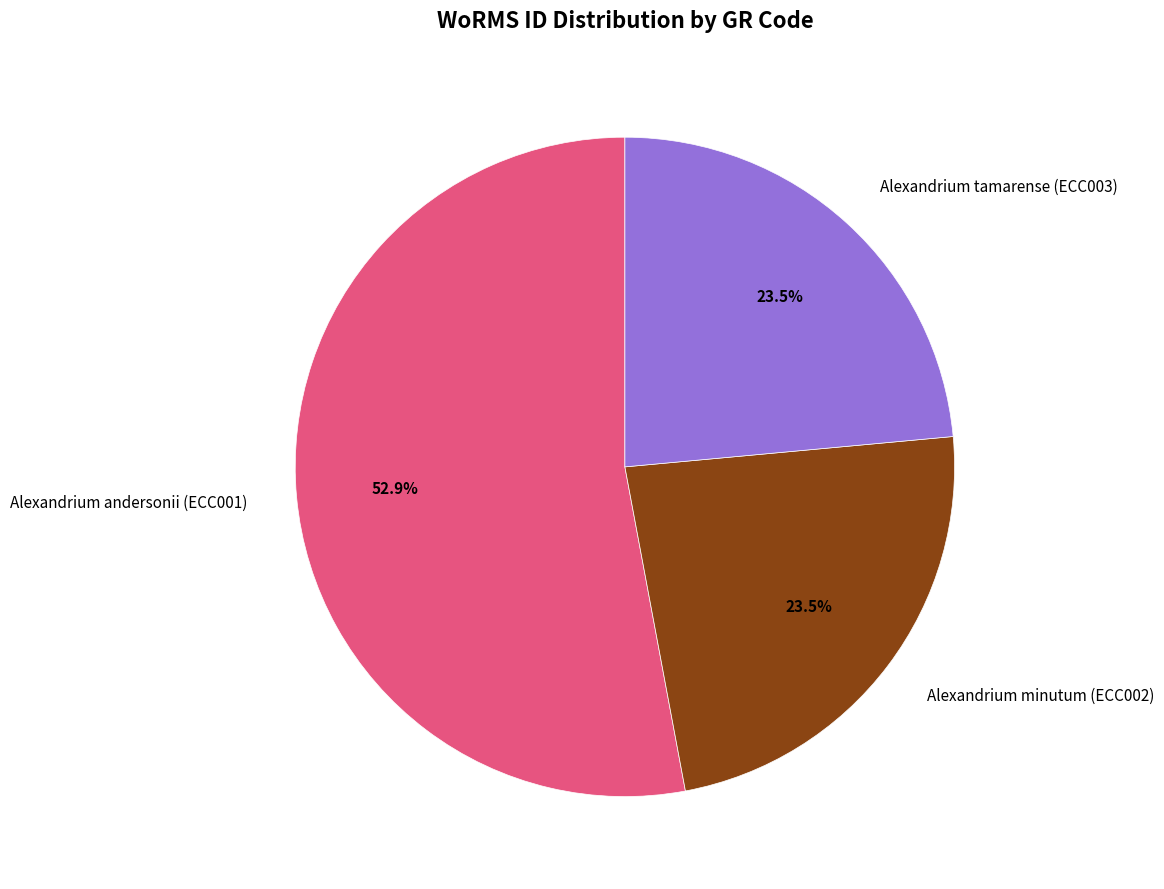

Does Alexandrium tamarense (ECC003) represent more than half of the total?

No